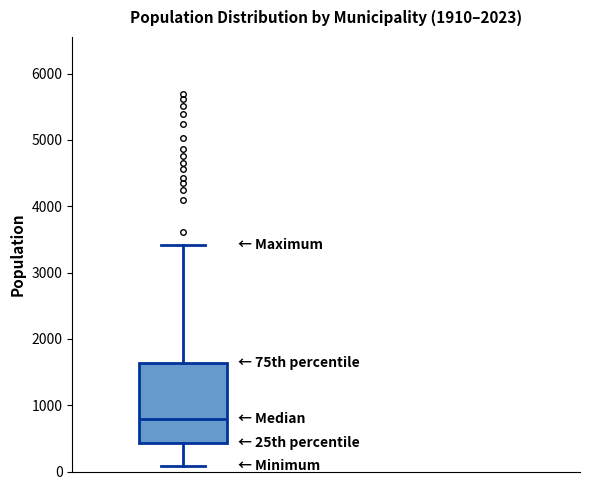

Where is the lower edge of the box on the y-axis? The values are not printed on the chart, so give them approximately, as read against the axis.

400